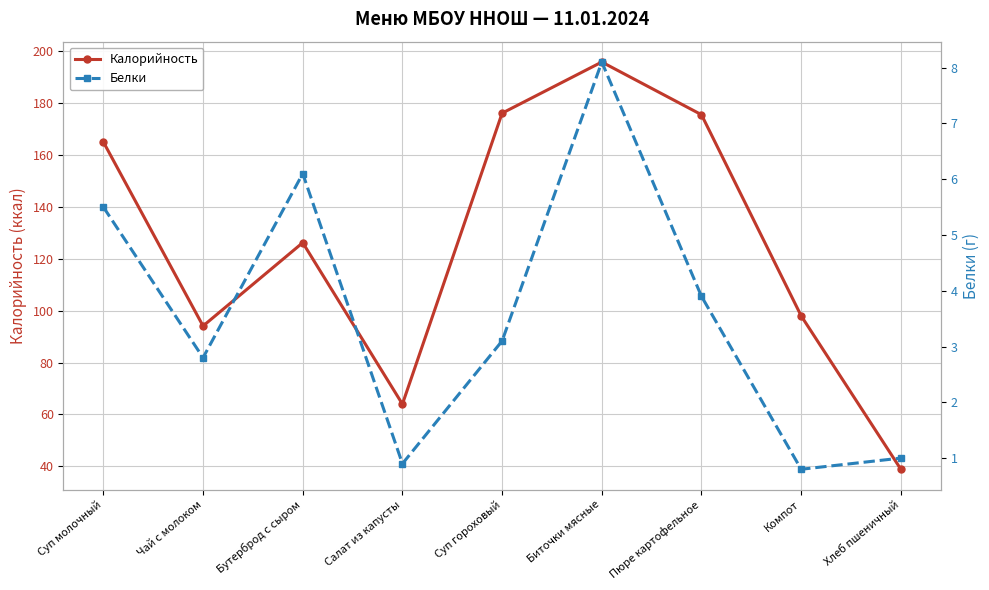

True or false: Калорийность and Белки cross at least once.

False